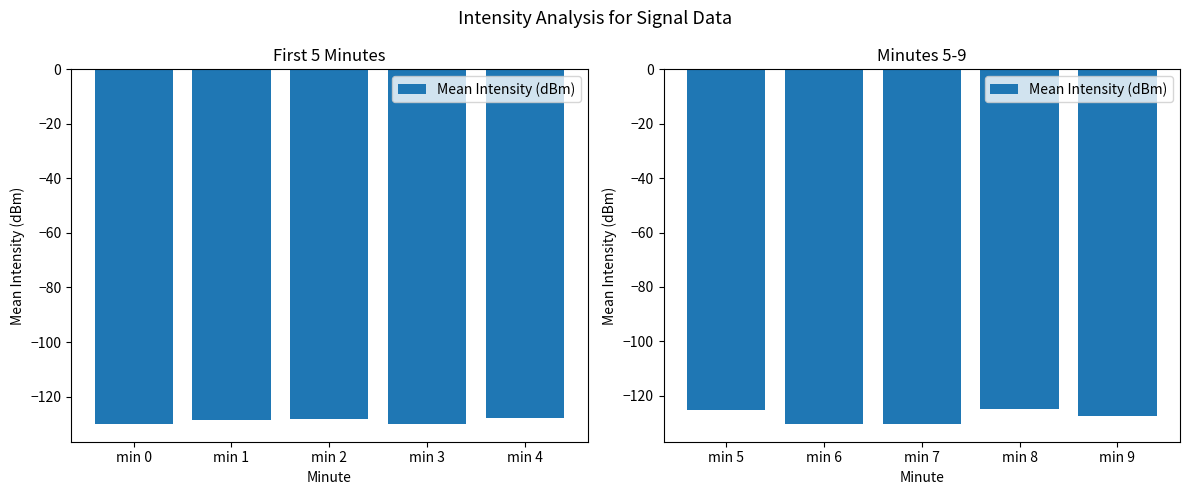

What is the value of the 5th bar from the left?

-127.3